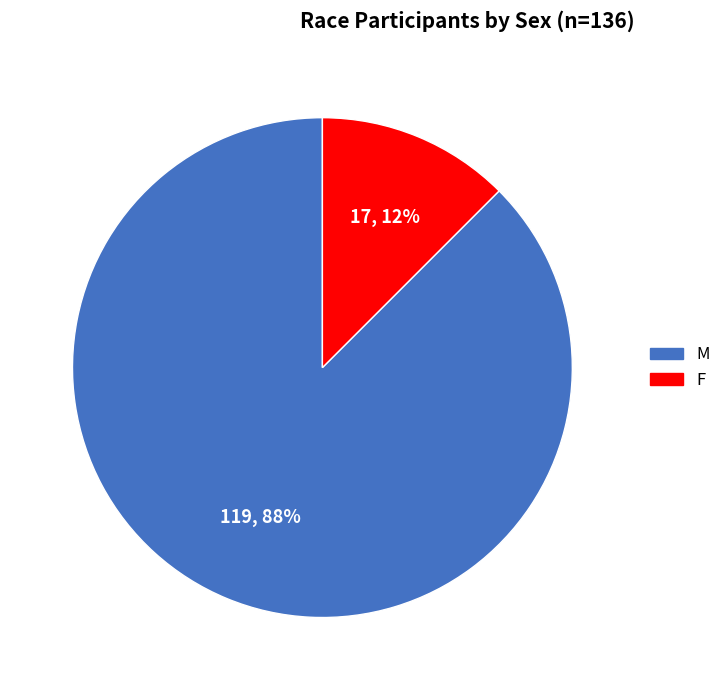

Which category has the smallest portion of the pie?

F